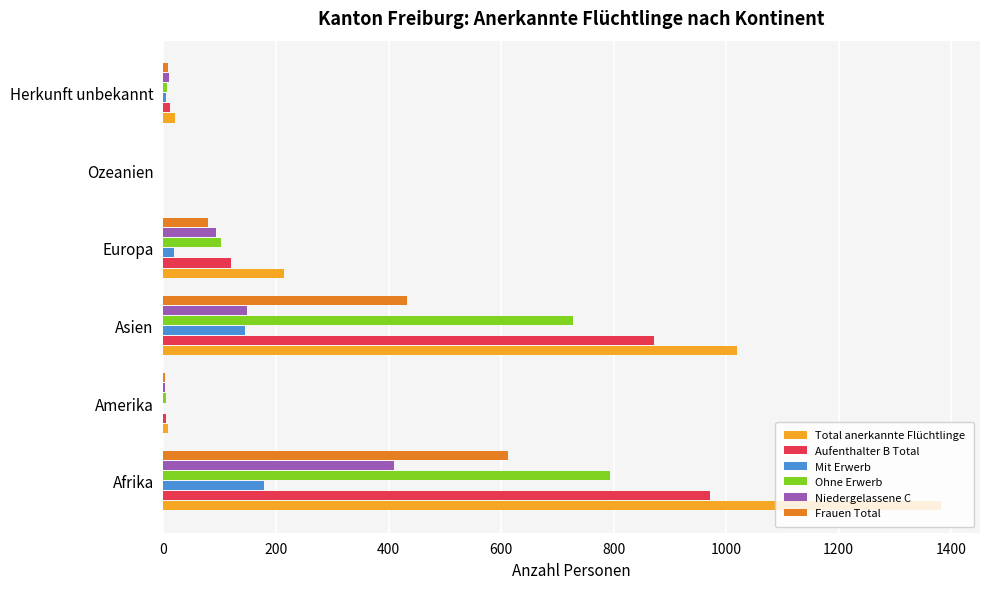

What is the total value across all series at Asien?

3342